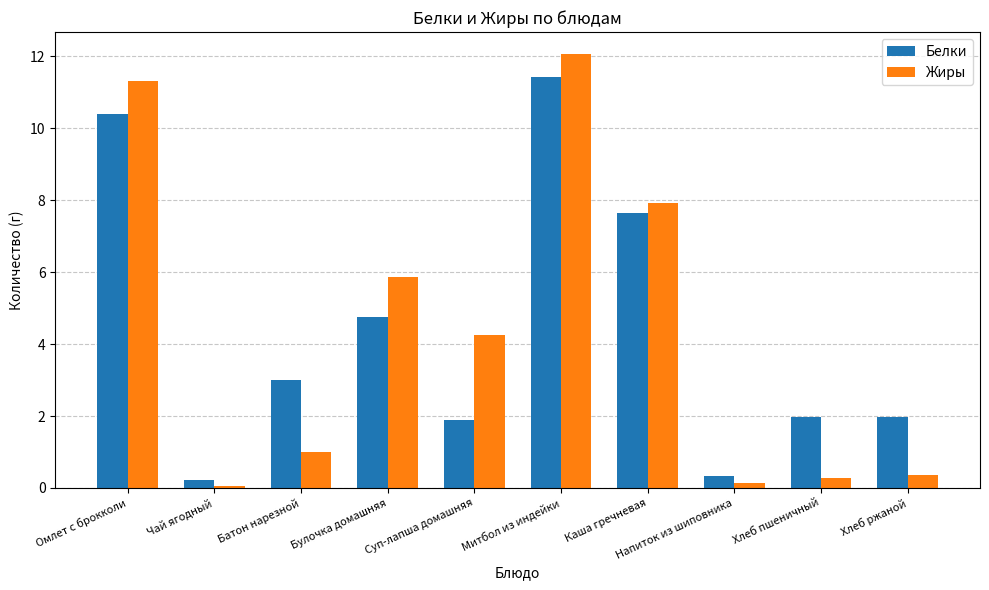

At which label is Жиры closest to 6?

Булочка домашняя